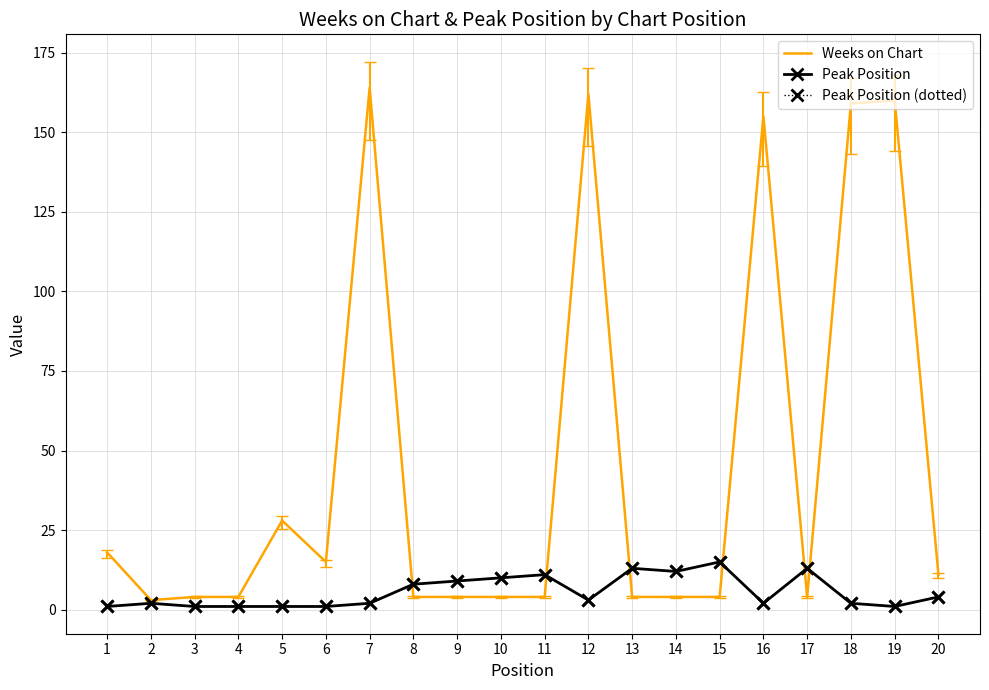

How many intersections are there between Weeks on Chart and Peak Position?

6